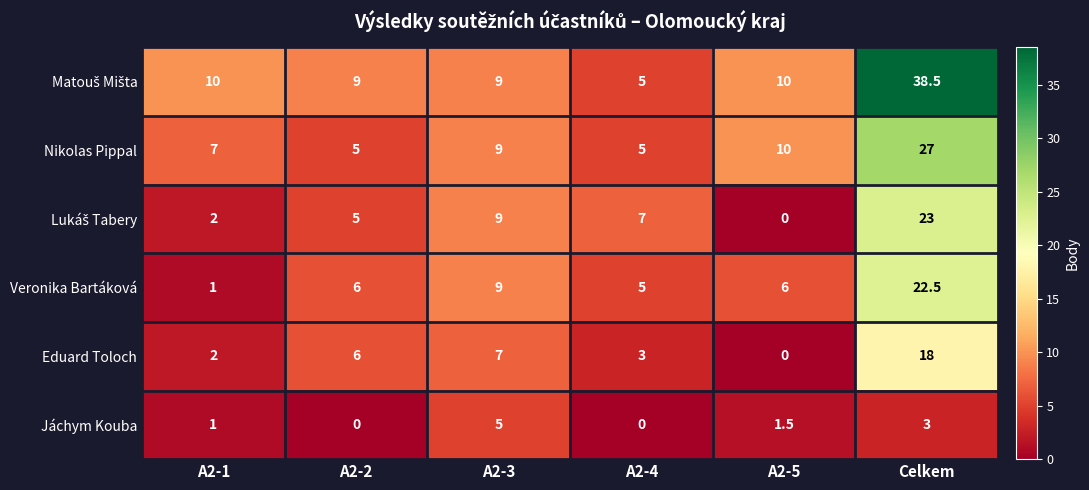

Between A2-1 and A2-3, which series saw the biggest shift?

Veronika Bartáková